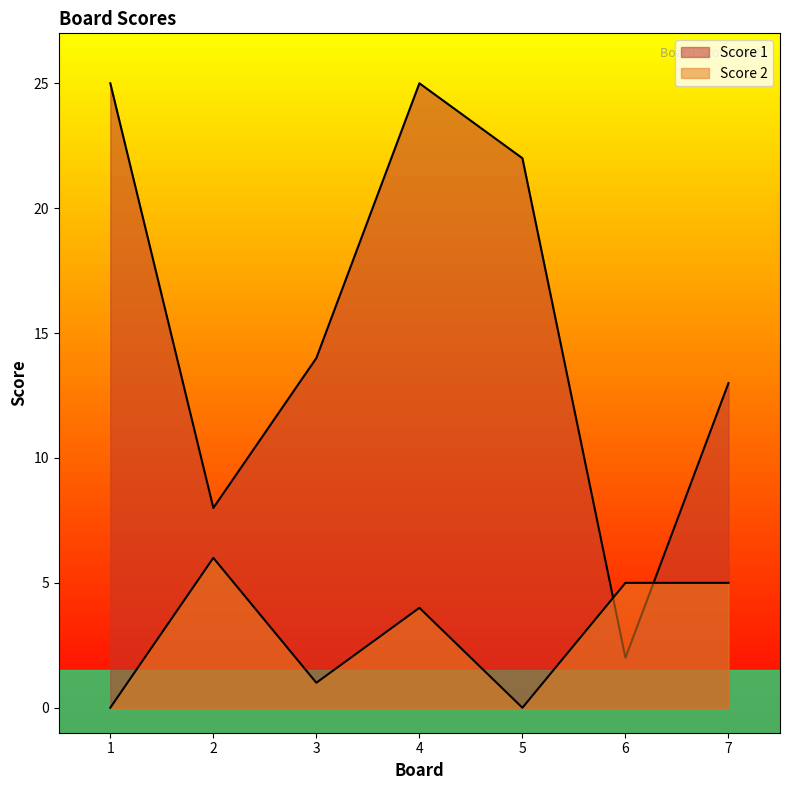

Is it true that Score 2 equals 1 at 3?

True